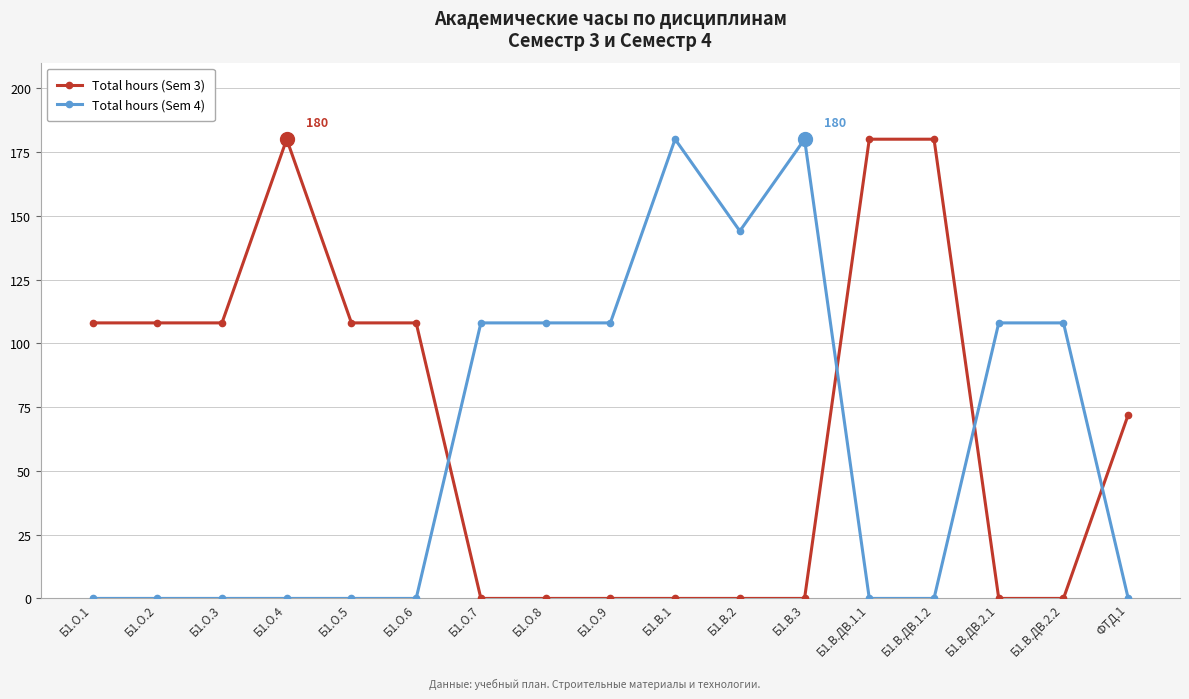

The value of Total hours (Sem 4) at Б1.В.ДВ.1.2 is 0. True or false?

True